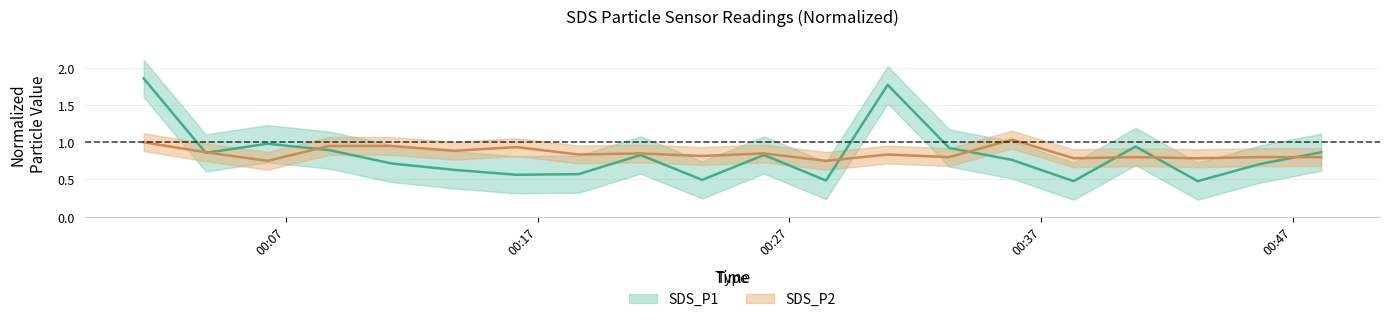

How many categories are shown in the chart?

20